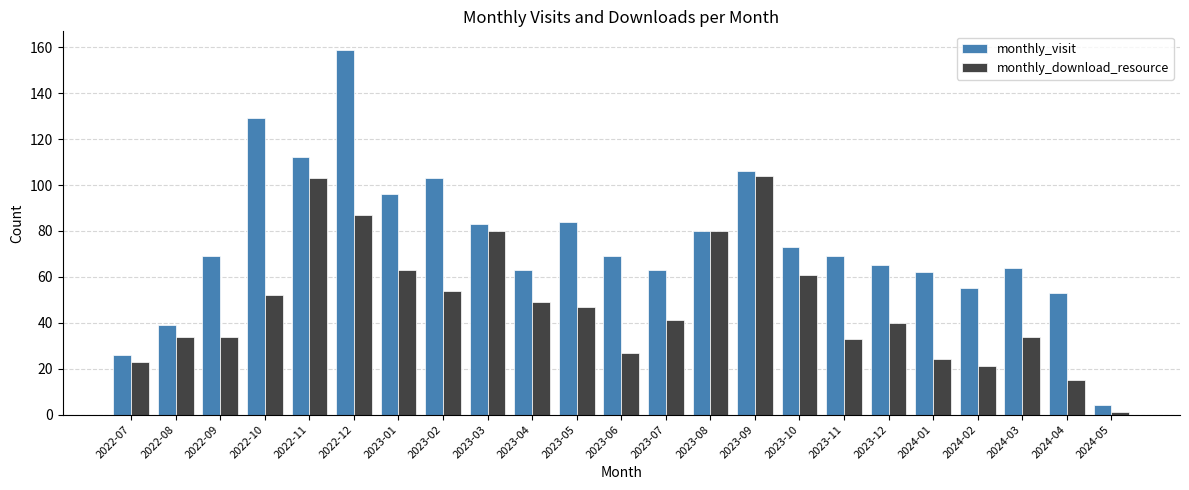

What is the maximum value shown in the chart?

159